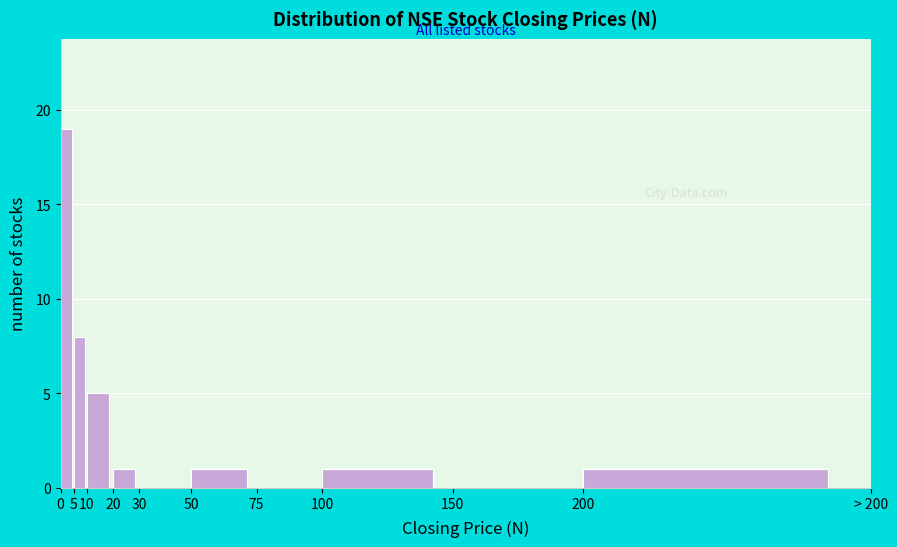

Reading right to left, transcribe all the data shown in this chart.

200=1	150=0	100=1	75=0	50=1	30=0	20=1	10=5	5=8	0=19